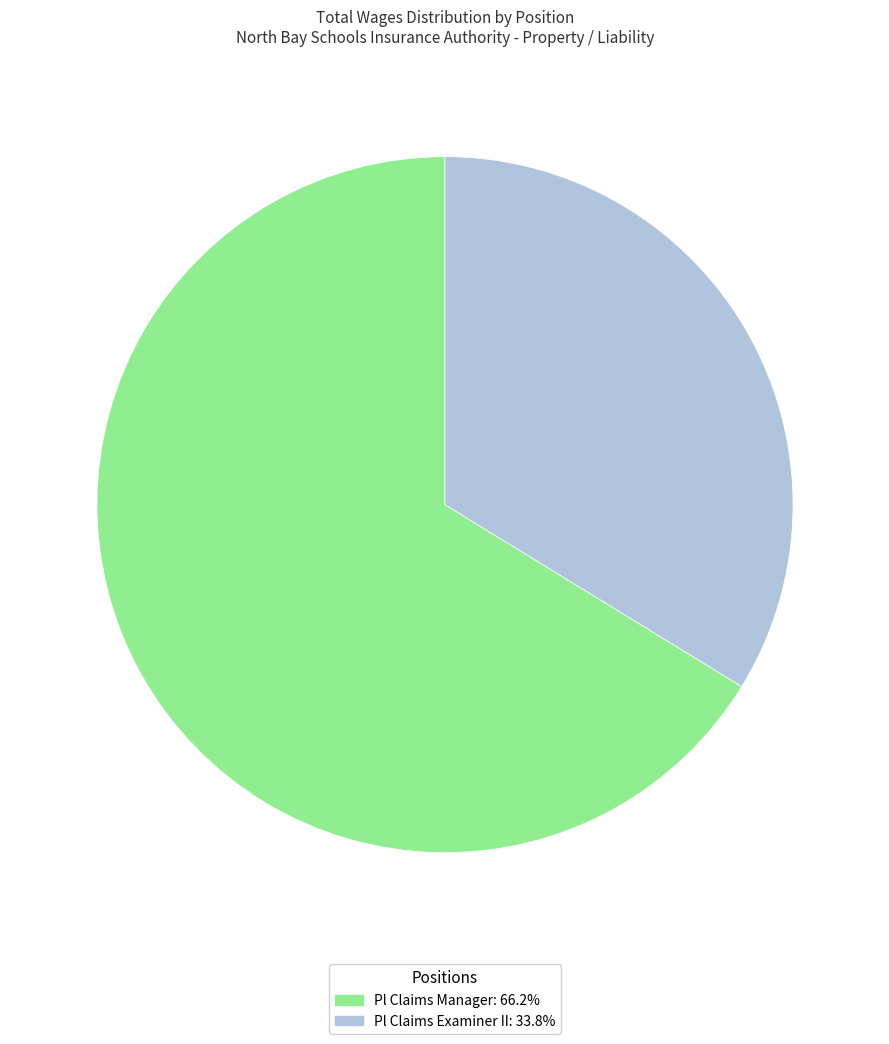

How many slices are in this pie chart?

2